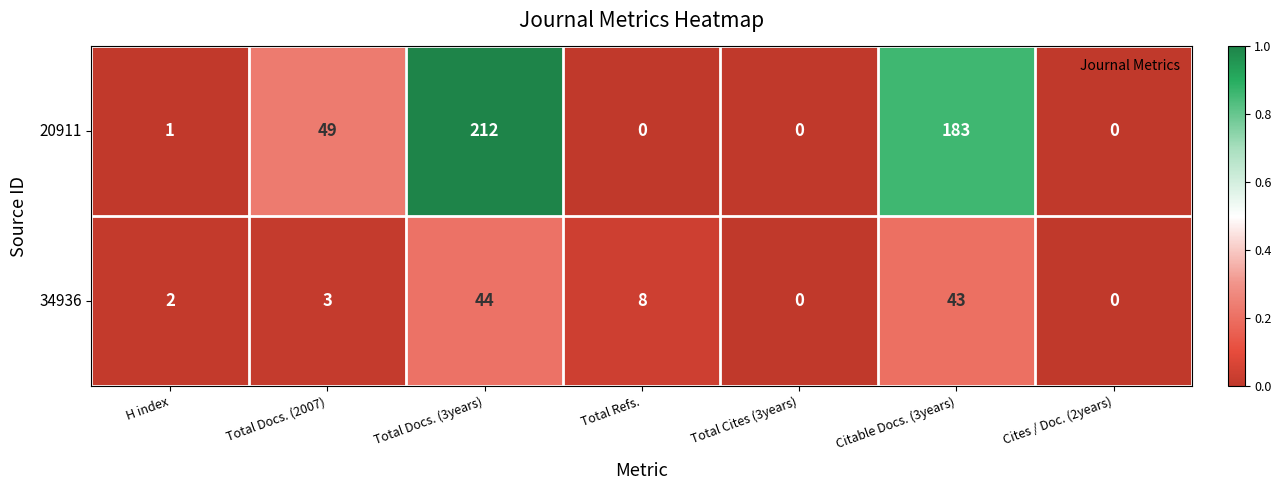

What is the spread (max minus min) of values at Total Docs. (2007)?

46